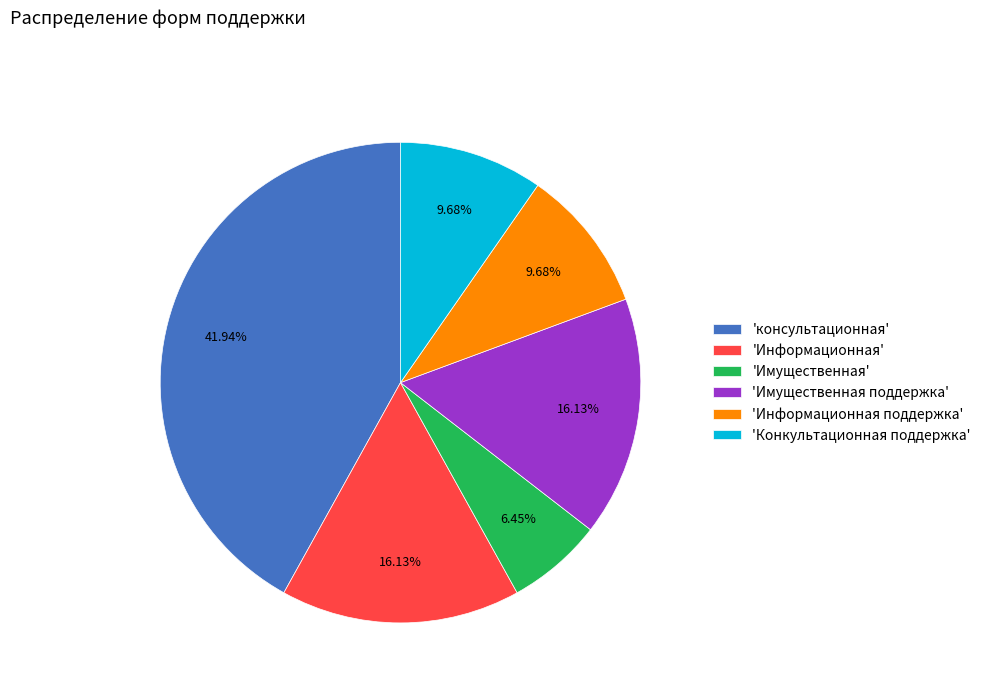

Between 'Информационная поддержка' and 'Информационная', which is larger?

'Информационная'